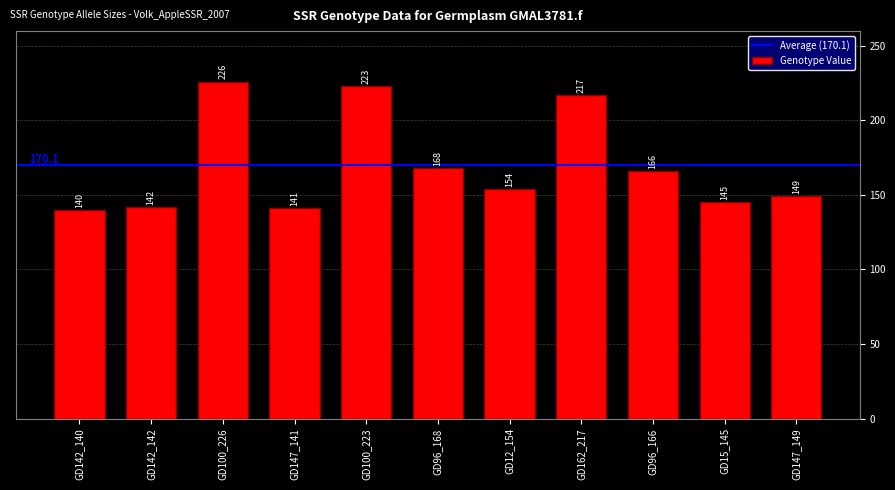

Which has a higher value, GD100_226 or GD162_217?

GD100_226